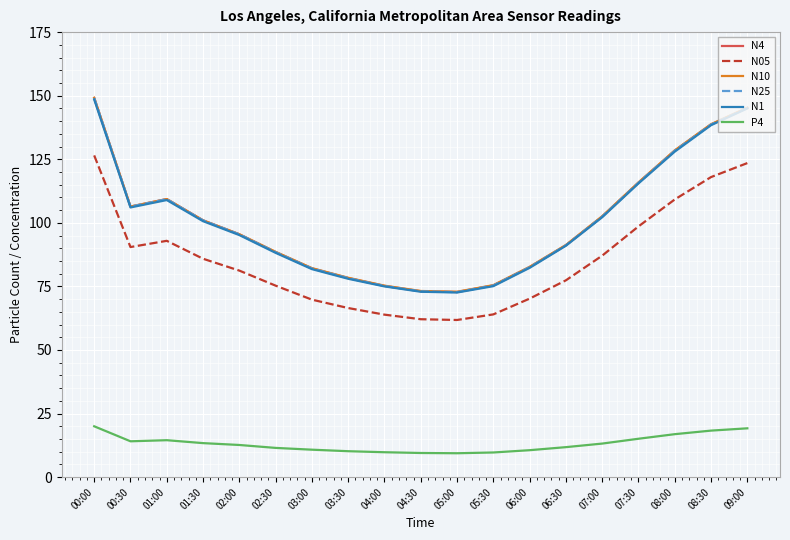

In N05, how many points are higher than both neighbors (excluding endpoints)?

1